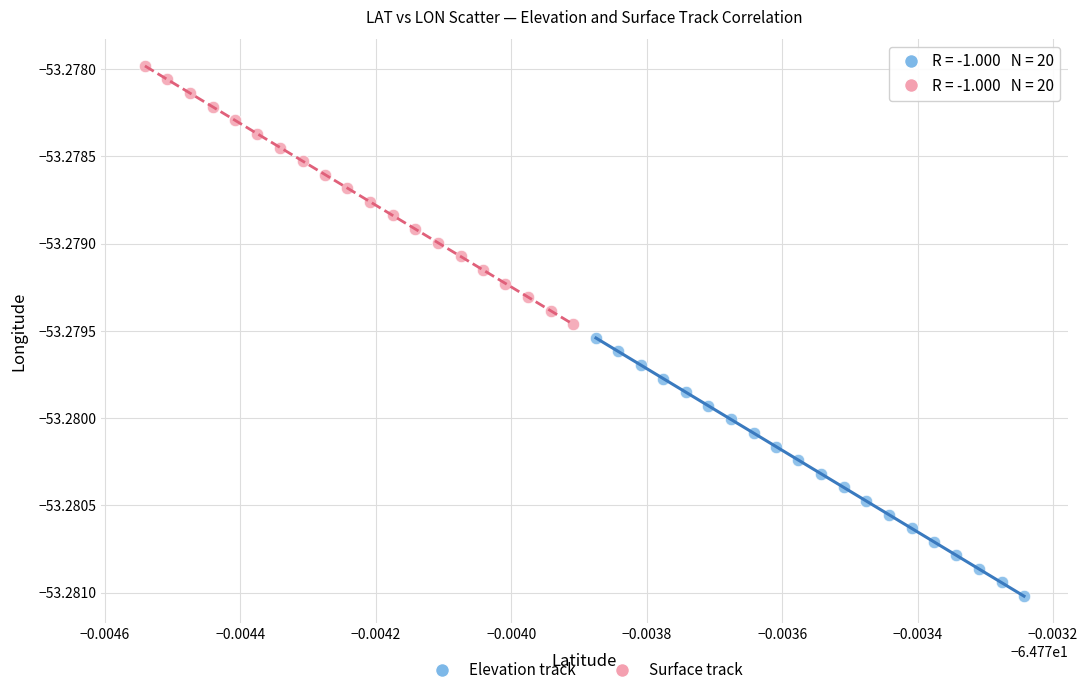

Which series reaches the minimum Y coordinate?

Elevation track